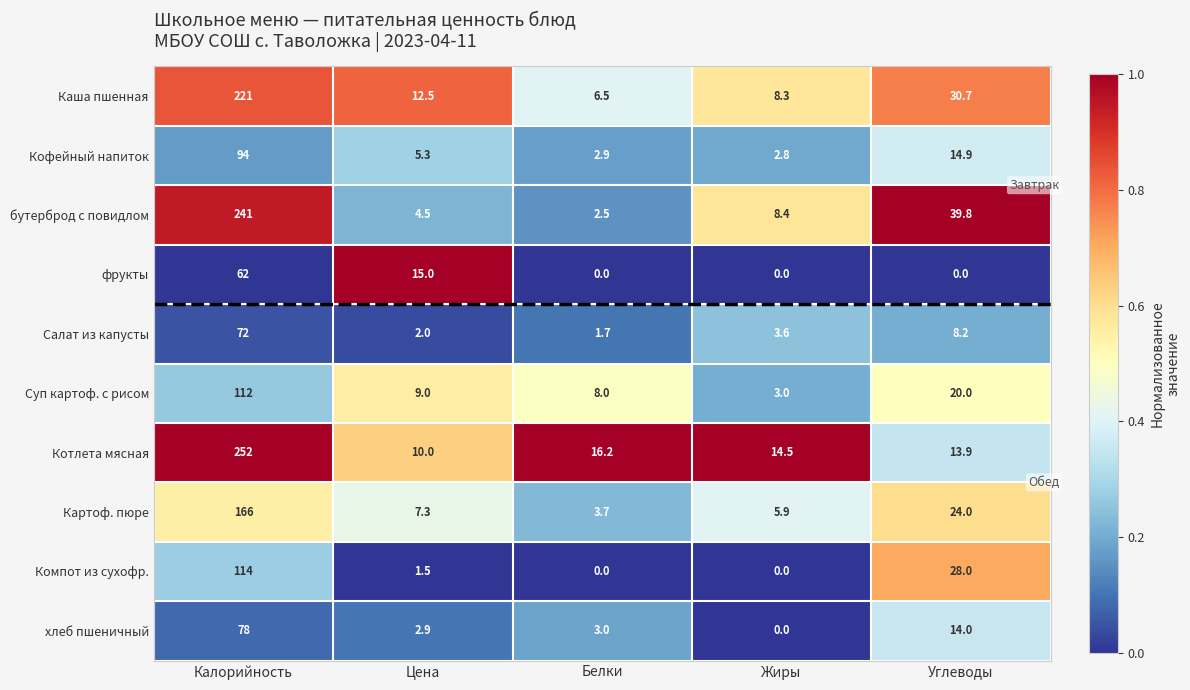

Which category has the highest value across all series?

Калорийность